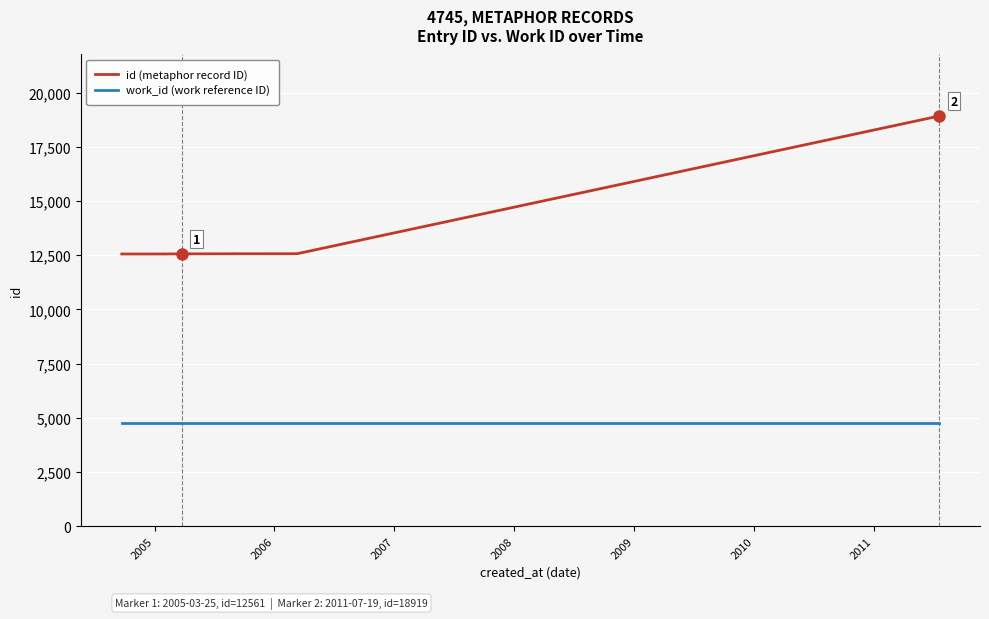

Is the value of work_id (work reference ID) at 2005 greater than the value of id (metaphor record ID) at 2008?

No